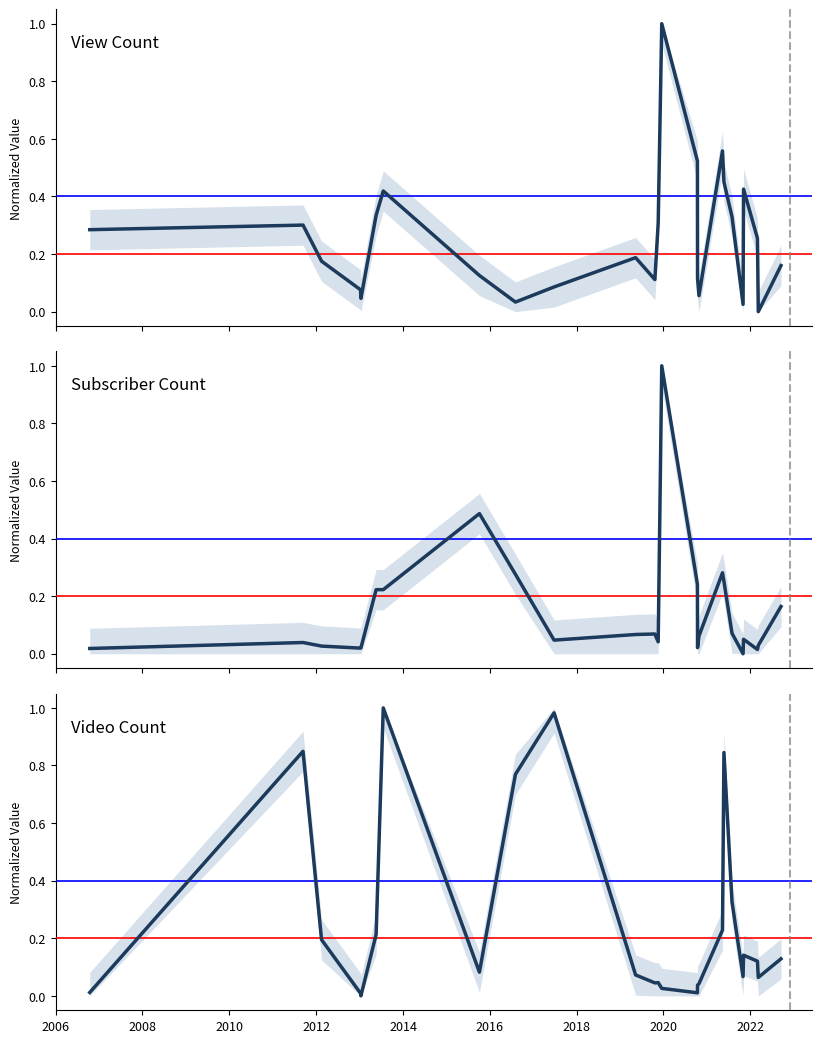

At how many categories does at least one series exceed 0?

25